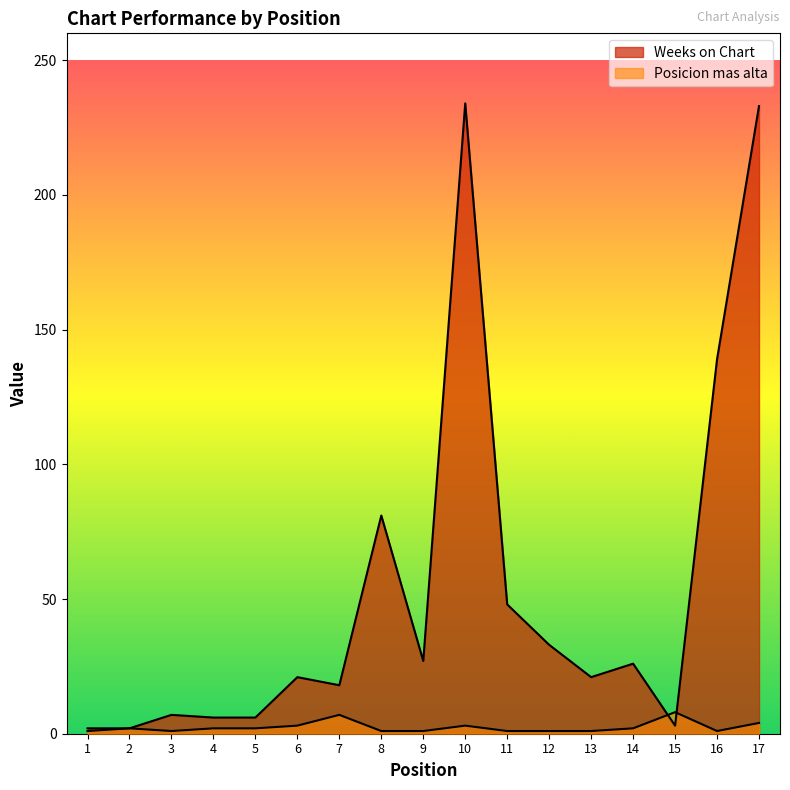

True or false: Weeks on Chart has a value of 6 at 4.

True